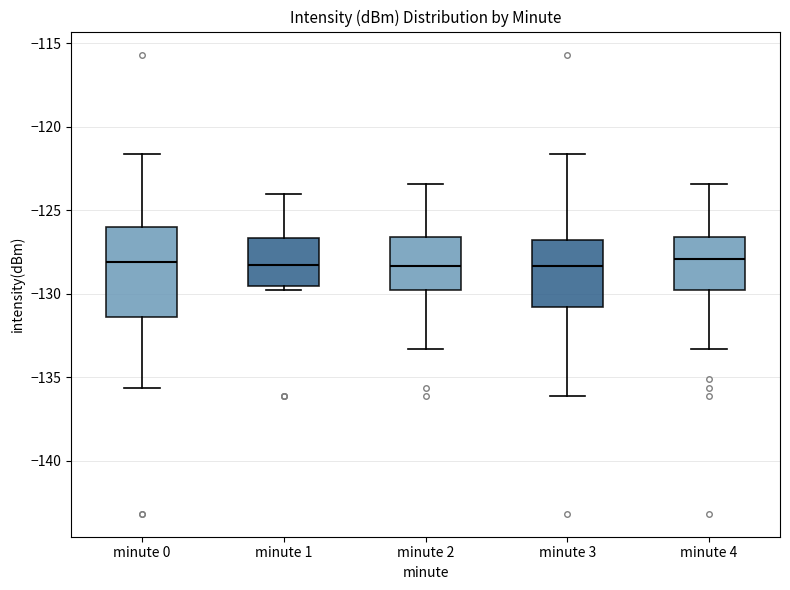

Where does the median line of the box for minute 3 sit on the y-axis? The values are not printed on the chart, so give them approximately, as read against the axis.

-128.5